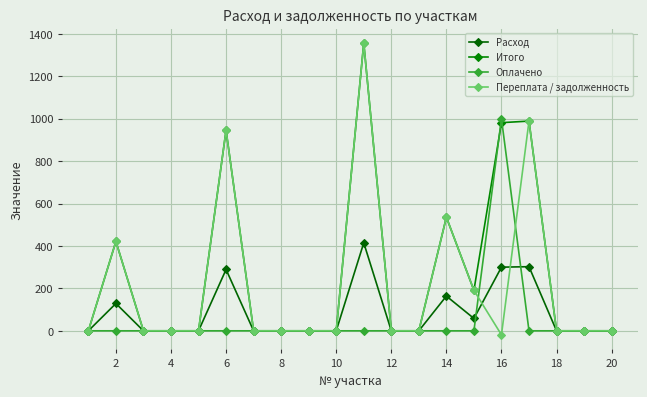

What are all the series names shown in the legend?

Расход, Итого, Оплачено, Переплата / задолженность